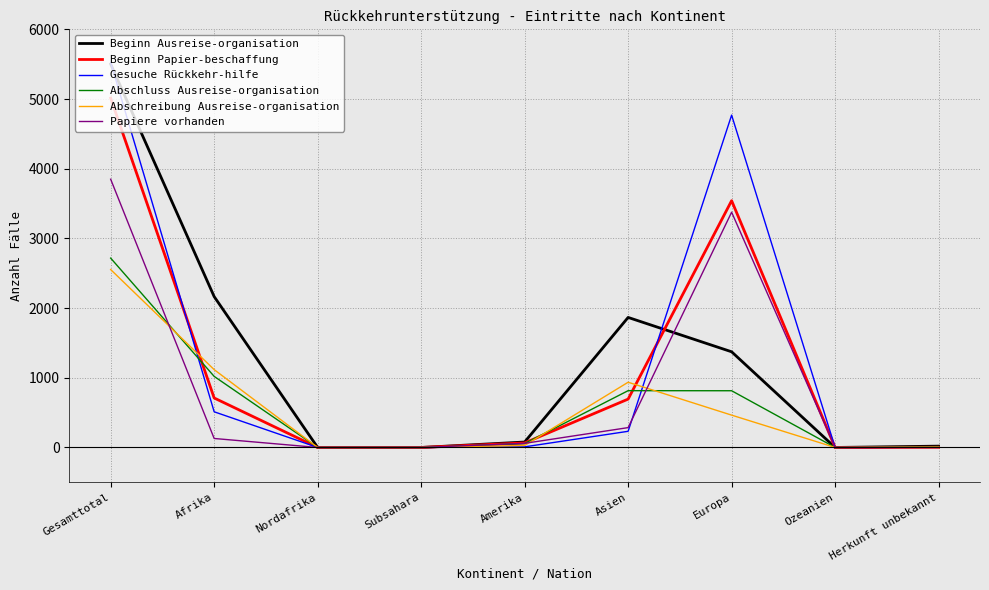

Where is Beginn Papier-beschaffung nearest to the value 2506?

Europa